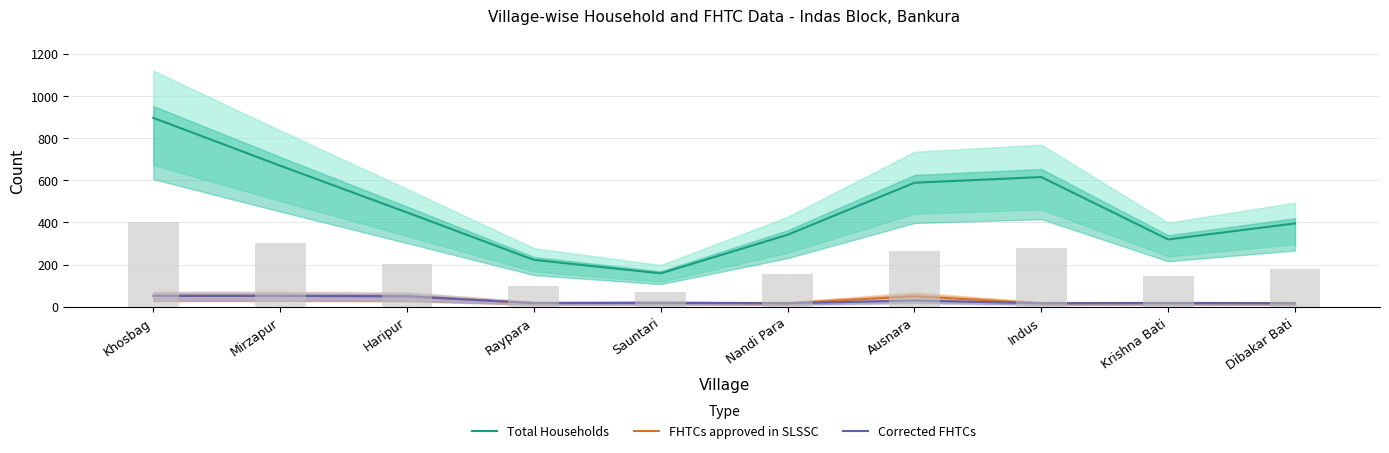

Which has a higher value, Dibakar Bati or Ausnara?

Ausnara